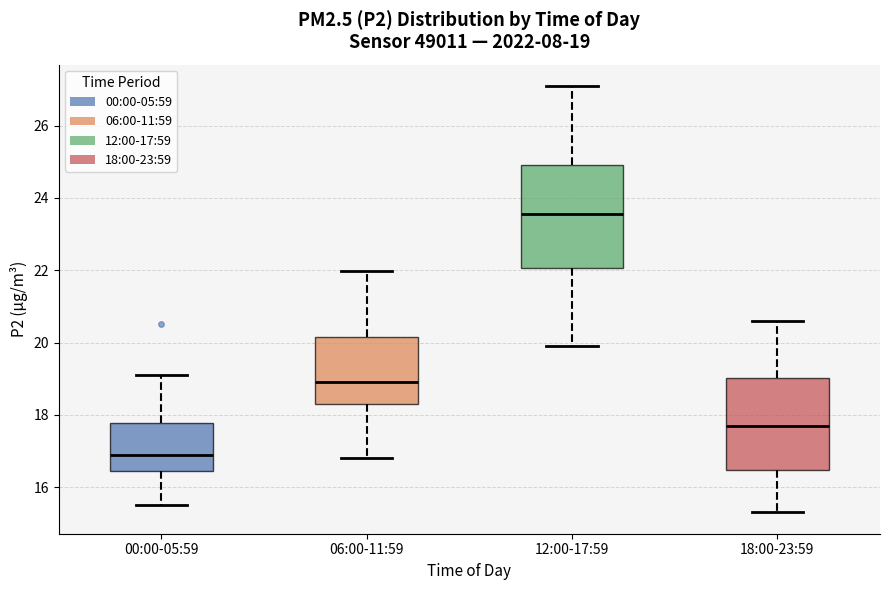

Which box's median line is the highest?

12:00-17:59